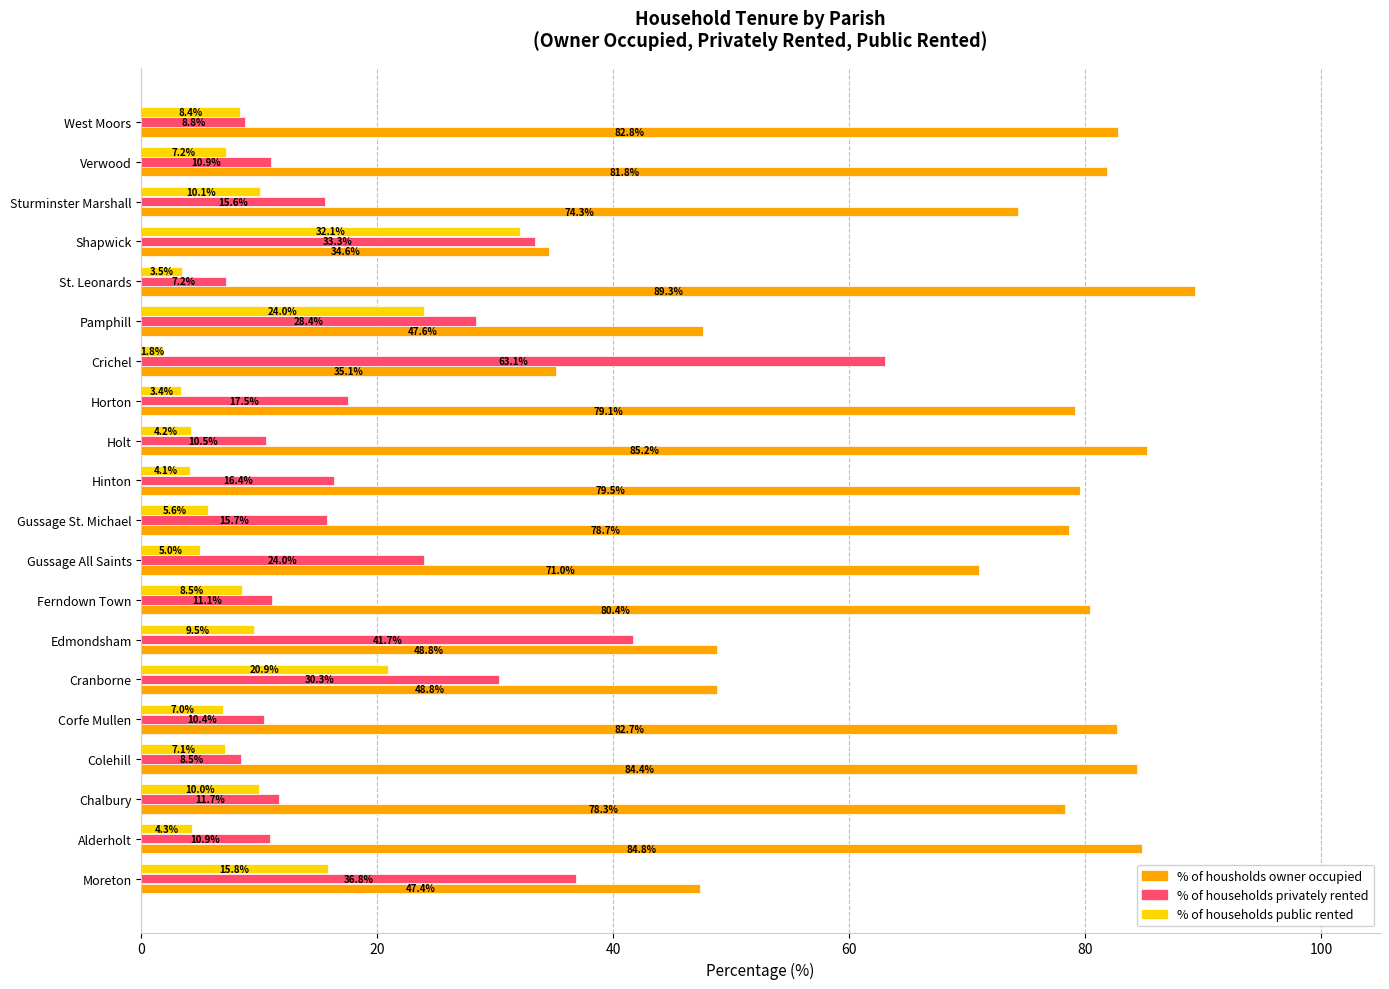

The value of % of housholds owner occupied at Hinton is 42.0. True or false?

False